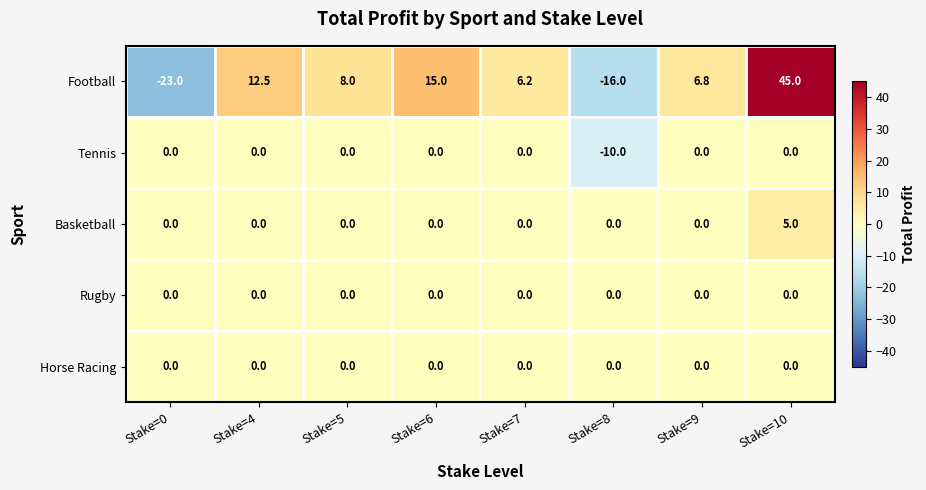

Rank the categories by Football value from lowest to highest.

Stake=0, Stake=8, Stake=7, Stake=9, Stake=5, Stake=4, Stake=6, Stake=10